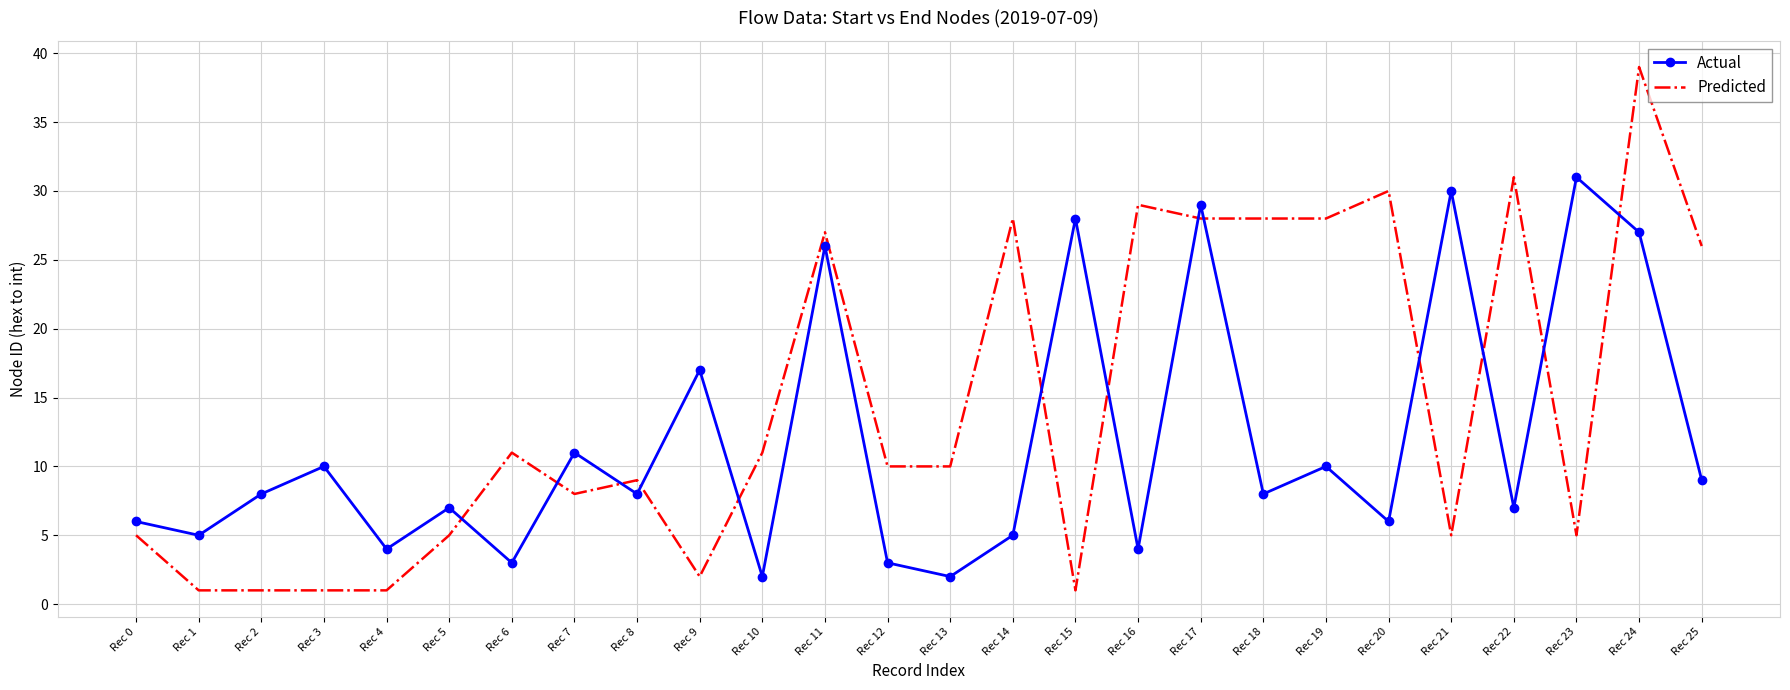

The Actual series shows 13 at Rec 2. True or false?

False